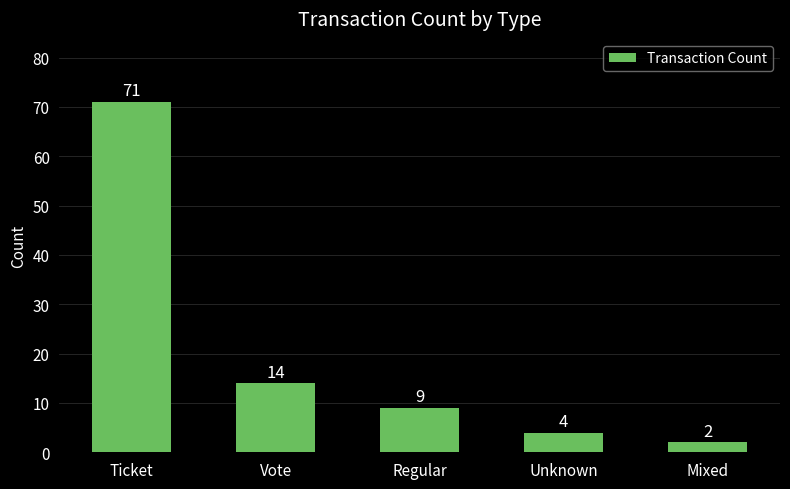

At which category does the chart reach its peak across all series?

Ticket